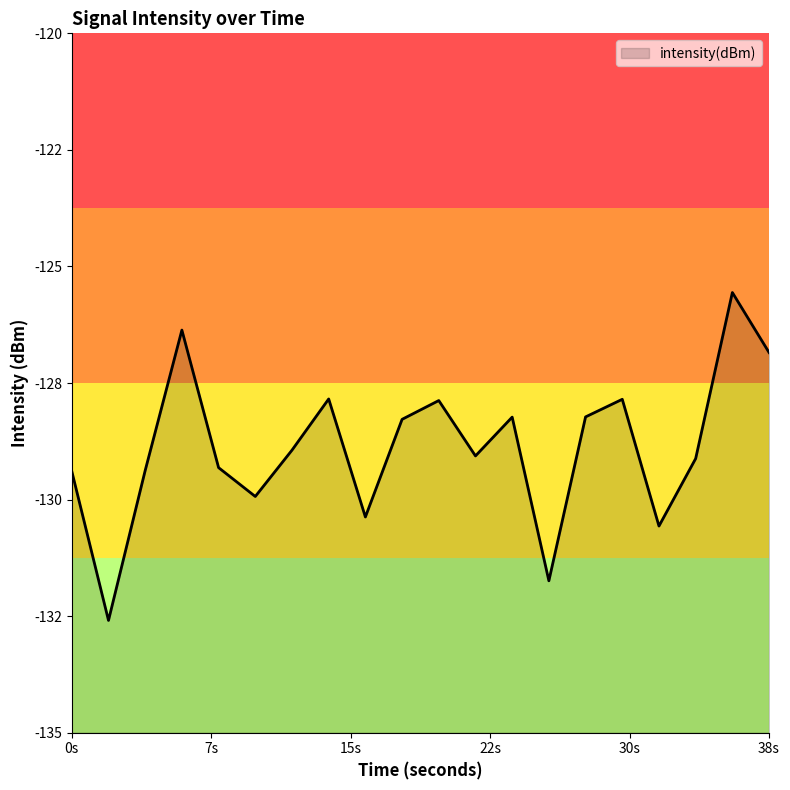

What is the greatest value displayed?

-125.6